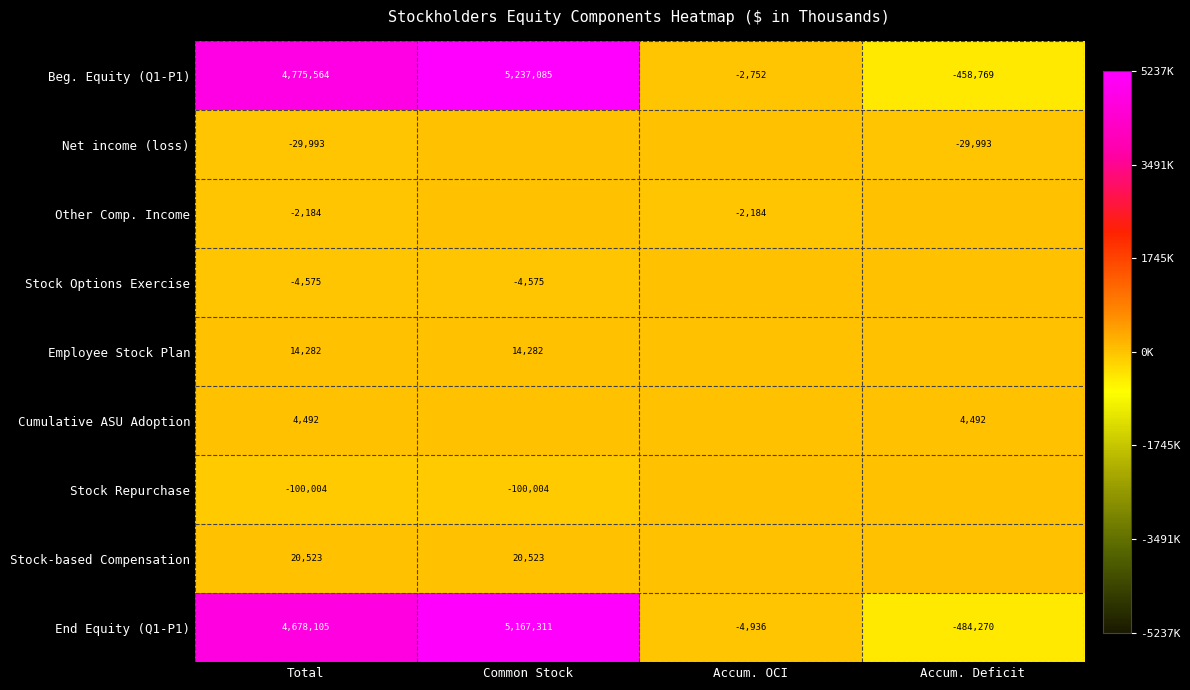

The value of Cumulative ASU Adoption at Total is 4492. True or false?

True